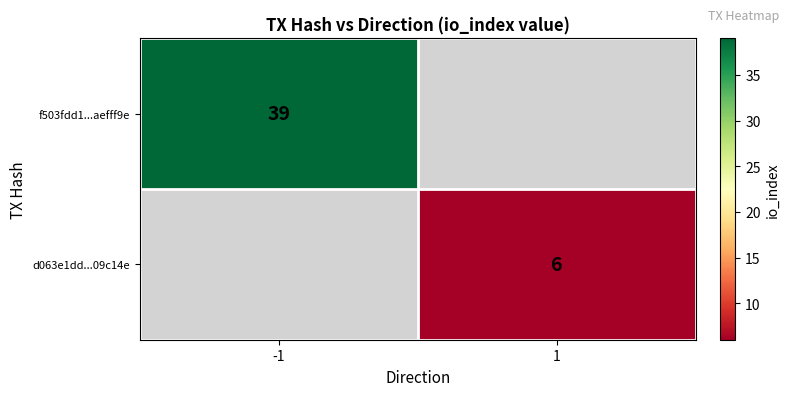

The d063e1dd...09c14e series shows 6 at 1. True or false?

True